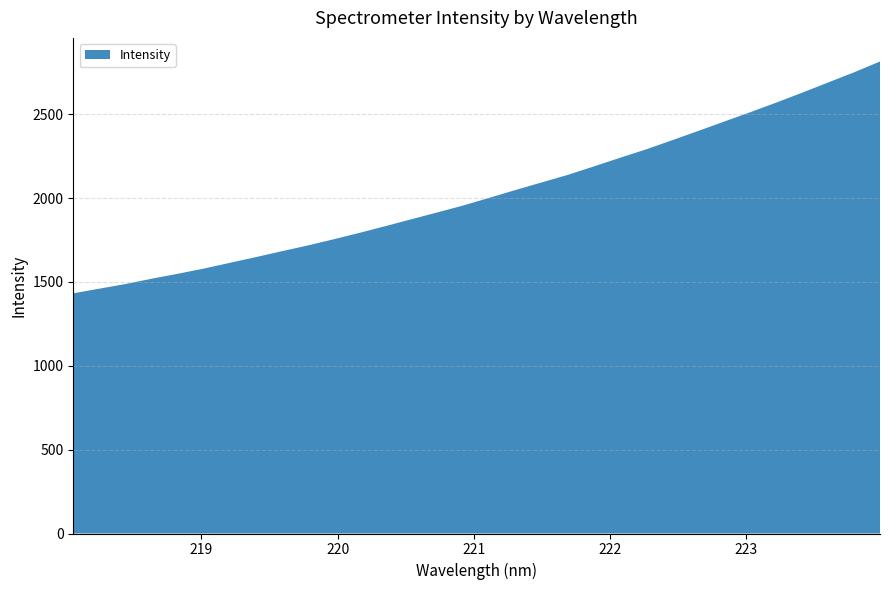

Reading right to left, what are all the values shown in this chart?

2814.1	2749.4	2688.7	2627.7	2568.5	2511.2	2455.6	2399.5	2344.3	2290.0	2240.0	2188.7	2138.4	2093.5	2048.6	2002.5	1956.7	1915.1	1874.3	1833.1	1792.9	1754.3	1717.1	1682.7	1647.5	1613.3	1579.1	1548.0	1518.7	1487.2	1459.6	1432.0